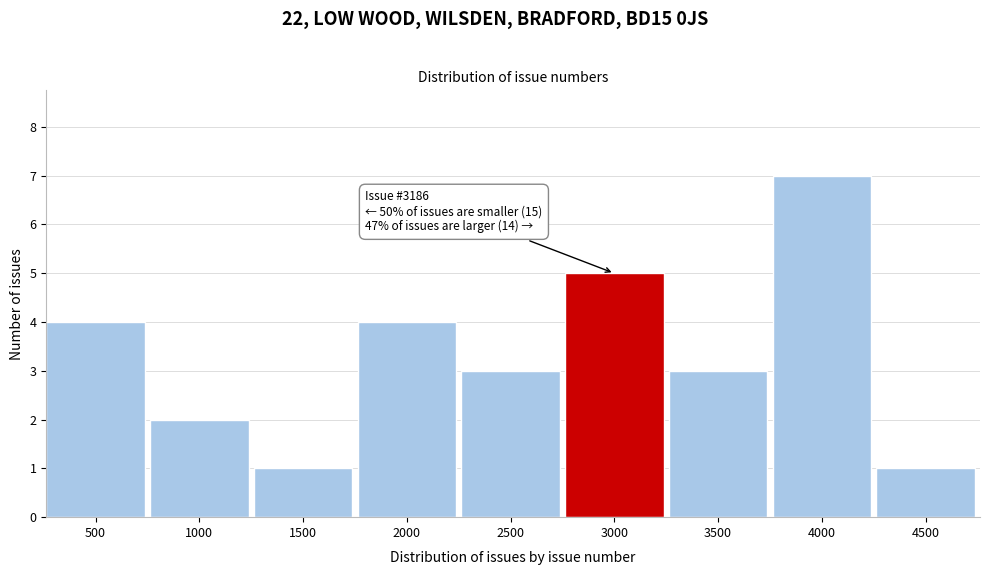

Reading left to right, what are all the values shown in this chart?

500=4	1000=2	1500=1	2000=4	2500=3	3000=5	3500=3	4000=7	4500=1